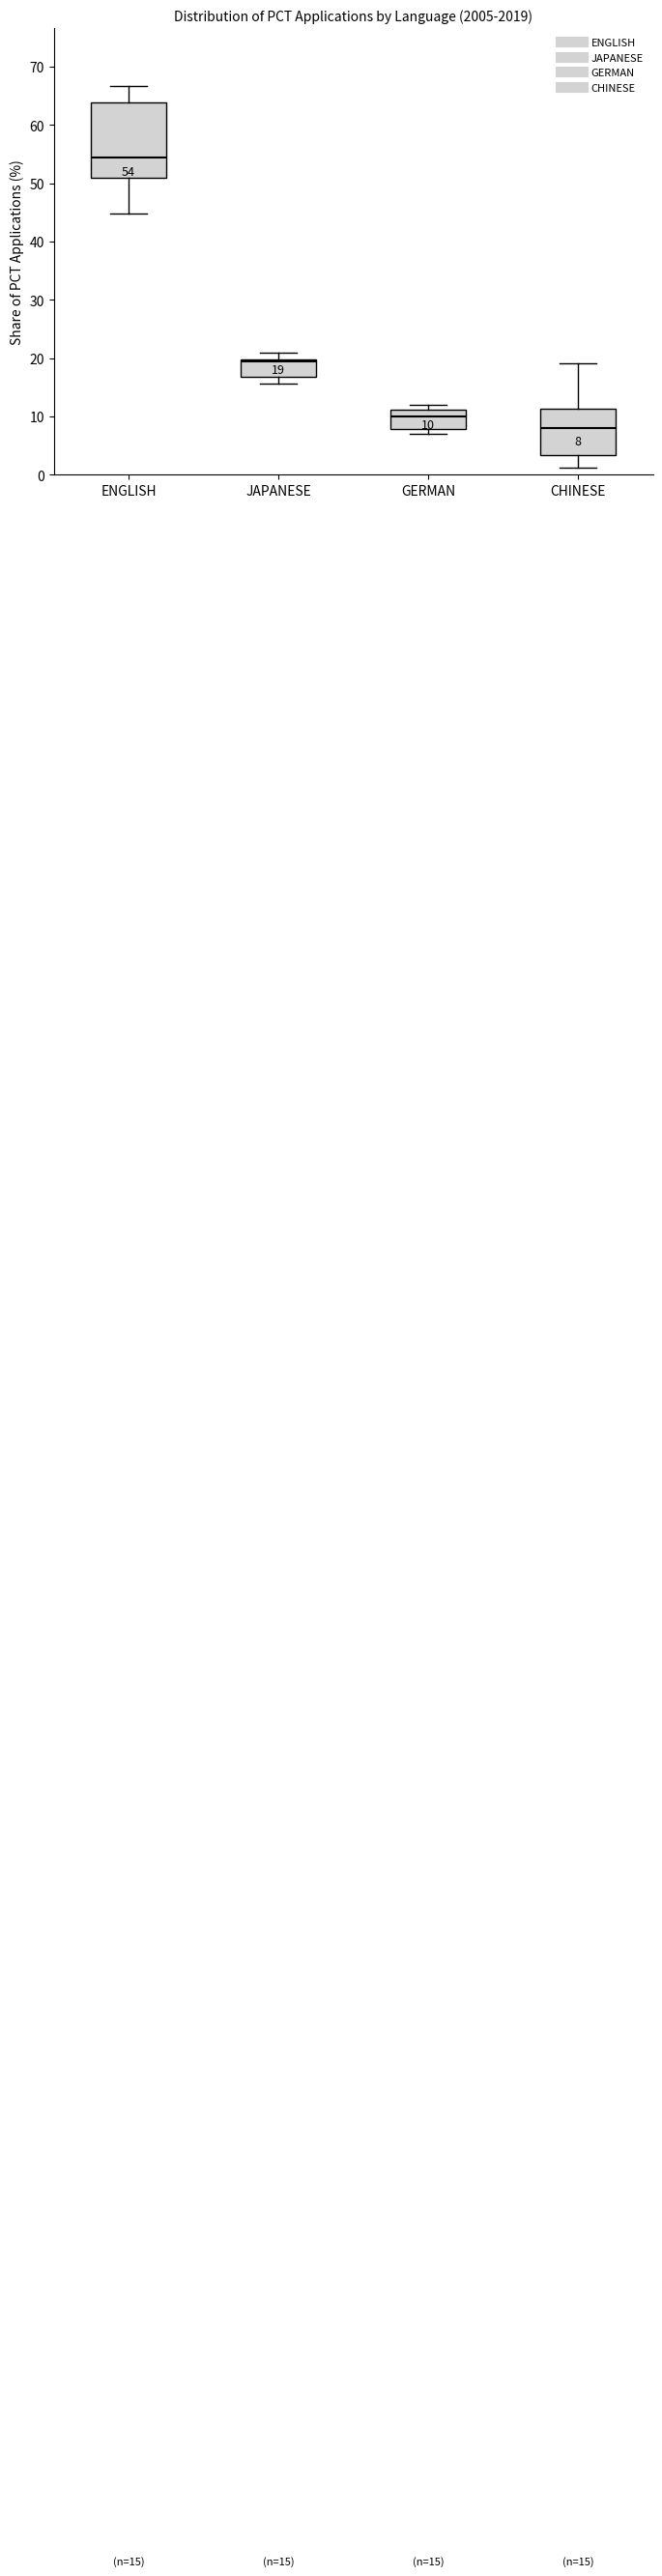

Which box is the tallest, from its lower edge to its upper edge?

ENGLISH